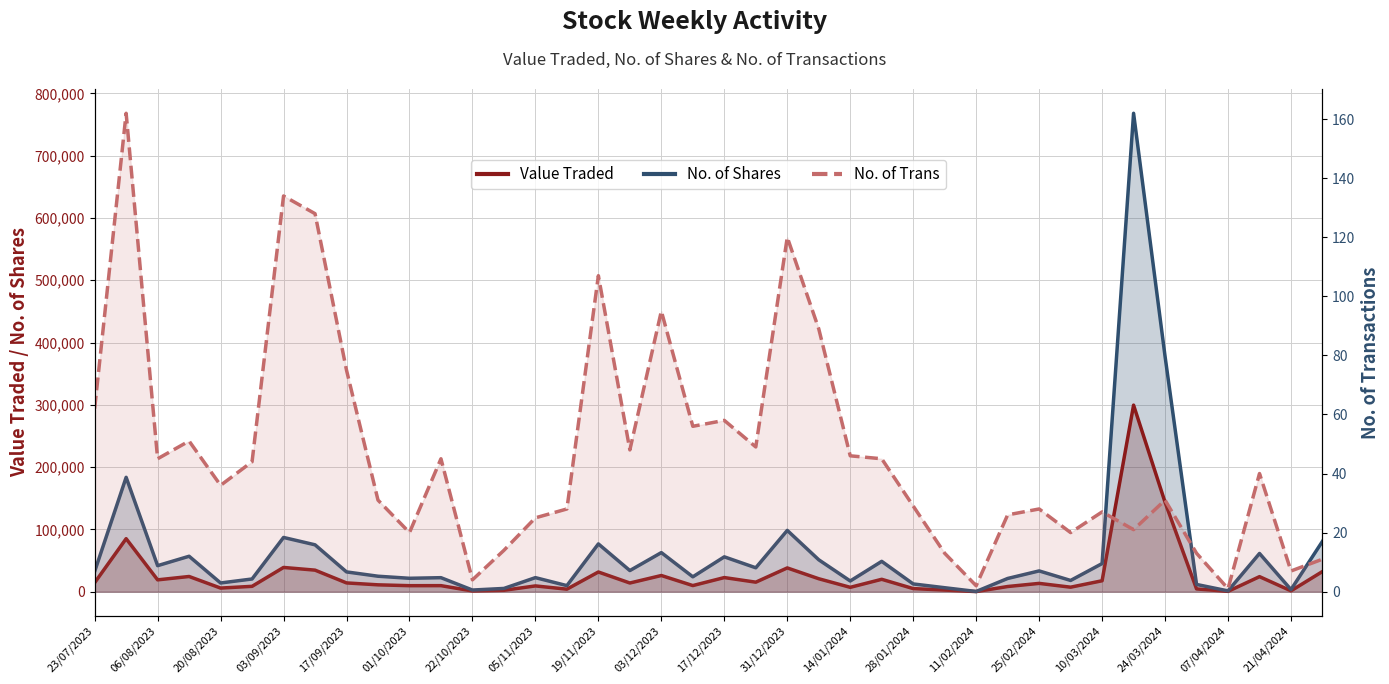

How many data points does each series have?

40